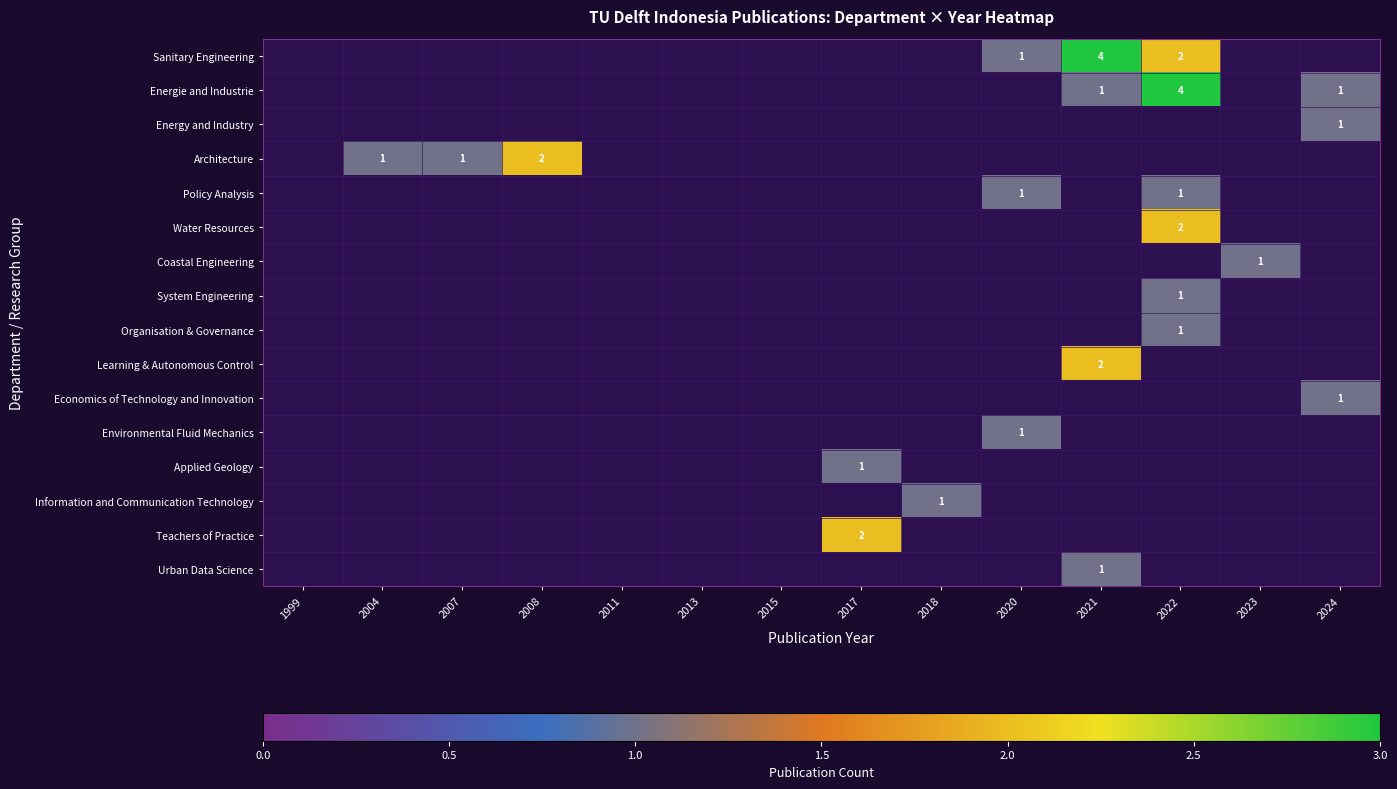

How many values in Energy and Industry are above zero?

1